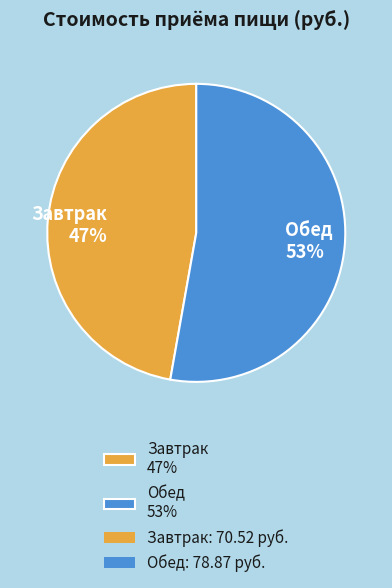

To the nearest percent, what is the average slice percentage?

50%